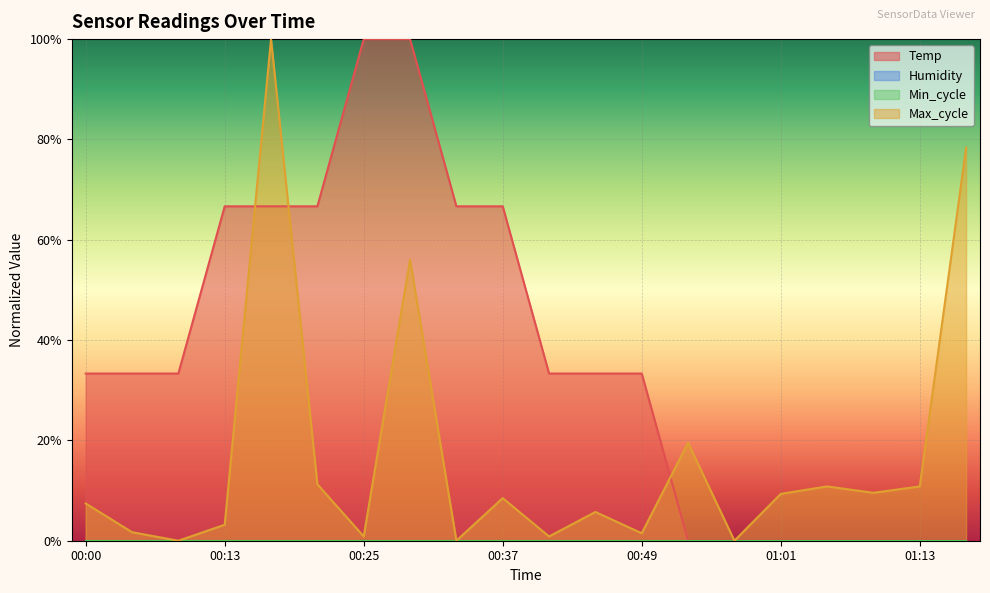

What is the sum of all Temp values?

7.3